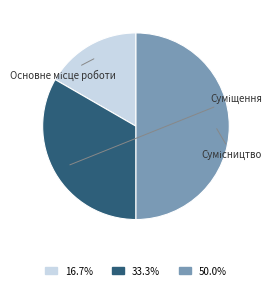

To the nearest percent, what percentage of the pie is Сумісництво?

50%